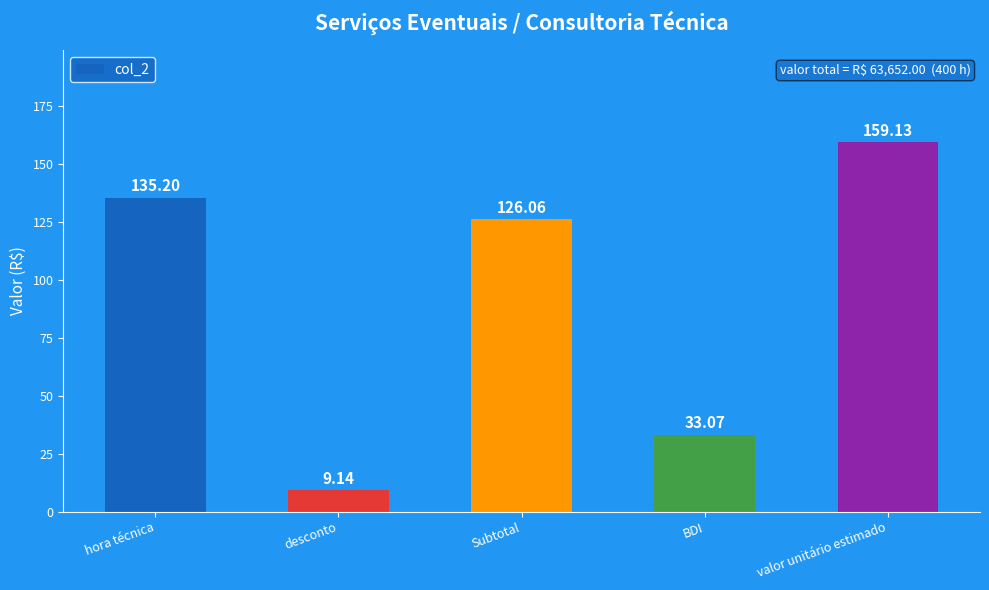

List the labels in order of value, largest first.

valor unitário estimado, hora técnica, Subtotal, BDI, desconto